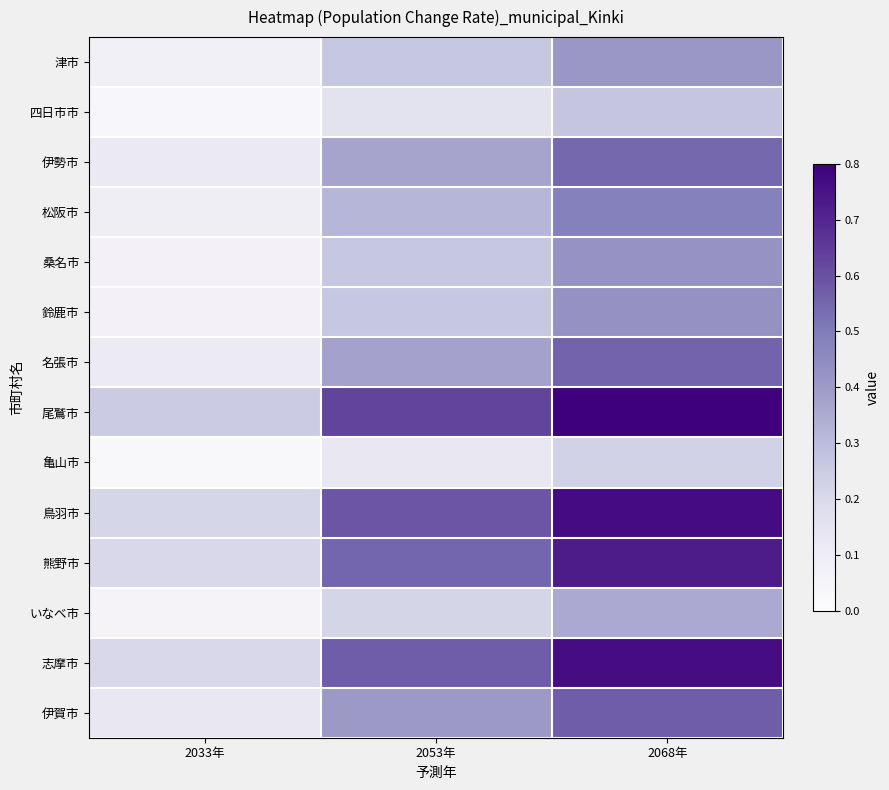

Reading left to right, what are all the values shown in this chart?

津市: 2033年=0.1	2053年=0.3	2068年=0.4
四日市市: 2033年=0.0	2053年=0.2	2068年=0.3
伊勢市: 2033年=0.1	2053年=0.4	2068年=0.5
松阪市: 2033年=0.1	2053年=0.3	2068年=0.5
桑名市: 2033年=0.1	2053年=0.3	2068年=0.4
鈴鹿市: 2033年=0.1	2053年=0.3	2068年=0.4
名張市: 2033年=0.1	2053年=0.4	2068年=0.6
尾鷲市: 2033年=0.2	2053年=0.6	2068年=0.8
亀山市: 2033年=0.0	2053年=0.1	2068年=0.2
鳥羽市: 2033年=0.2	2053年=0.6	2068年=0.8
熊野市: 2033年=0.2	2053年=0.6	2068年=0.7
いなべ市: 2033年=0.1	2053年=0.2	2068年=0.4
志摩市: 2033年=0.2	2053年=0.6	2068年=0.8
伊賀市: 2033年=0.1	2053年=0.4	2068年=0.6